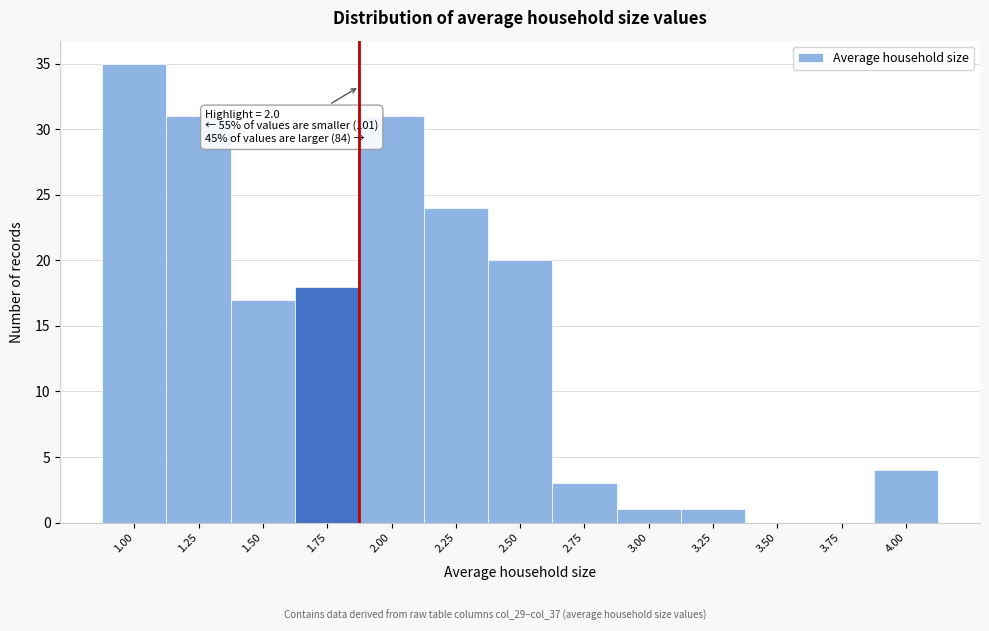

Reading left to right, extract all data points from this chart.

1.00=35	1.25=31	1.50=17	1.75=18	2.00=31	2.25=24	2.50=20	2.75=3	3.00=1	3.25=1	3.50=0	3.75=0	4.00=4